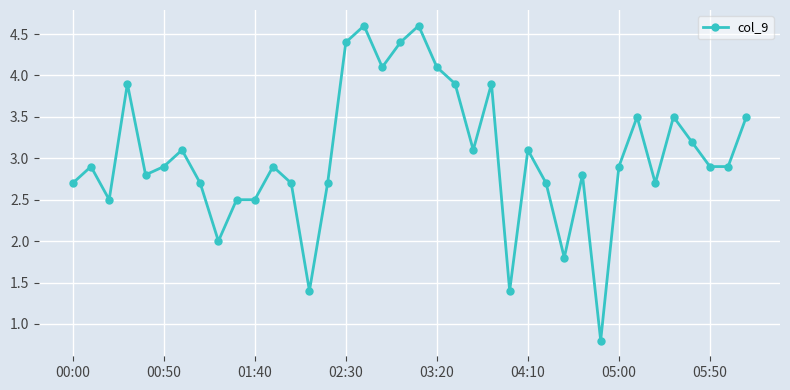

What is the value of the 34th point from the left?

3.5